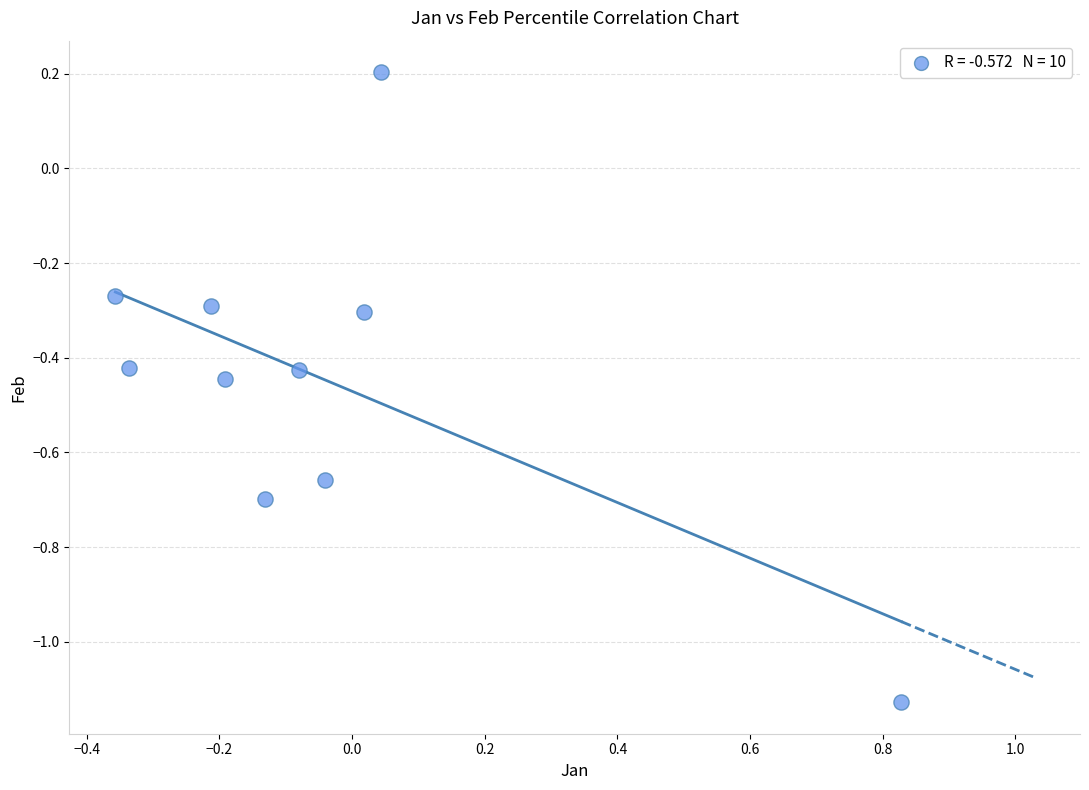

What is the range of X values (max minus min)?

1.2